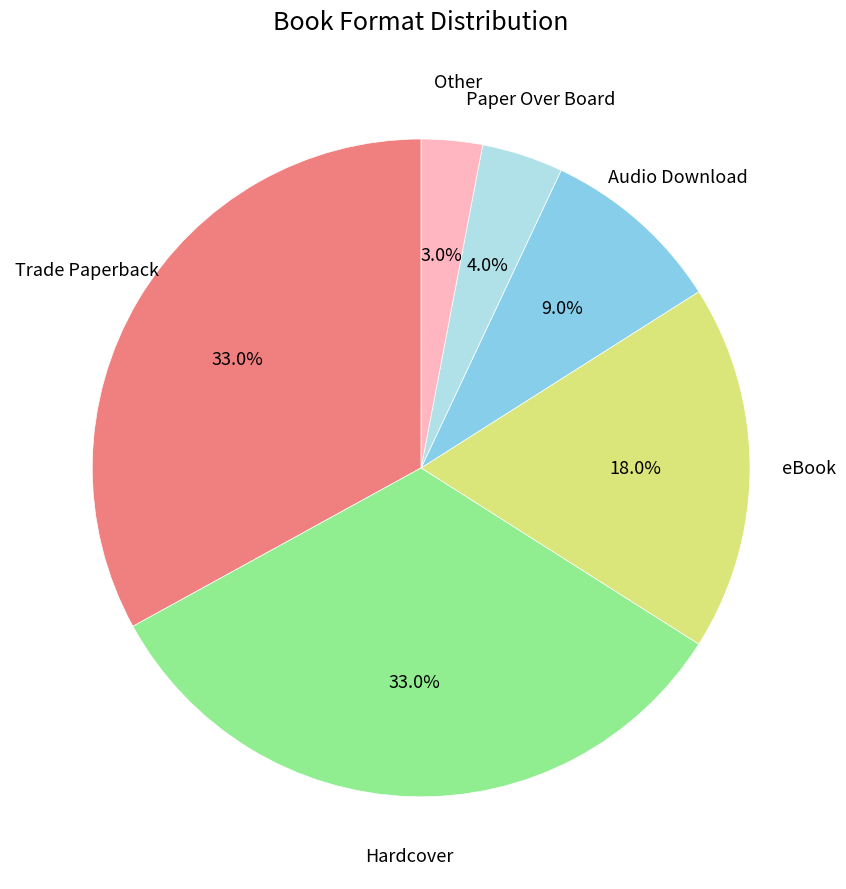

Is there a majority slice in this chart?

No